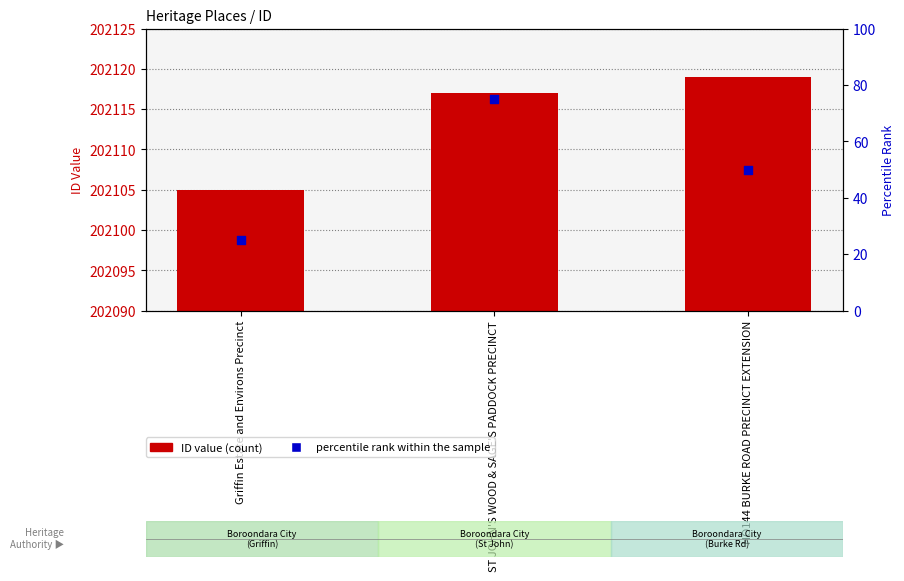

At how many categories does at least one series exceed 171318?

3